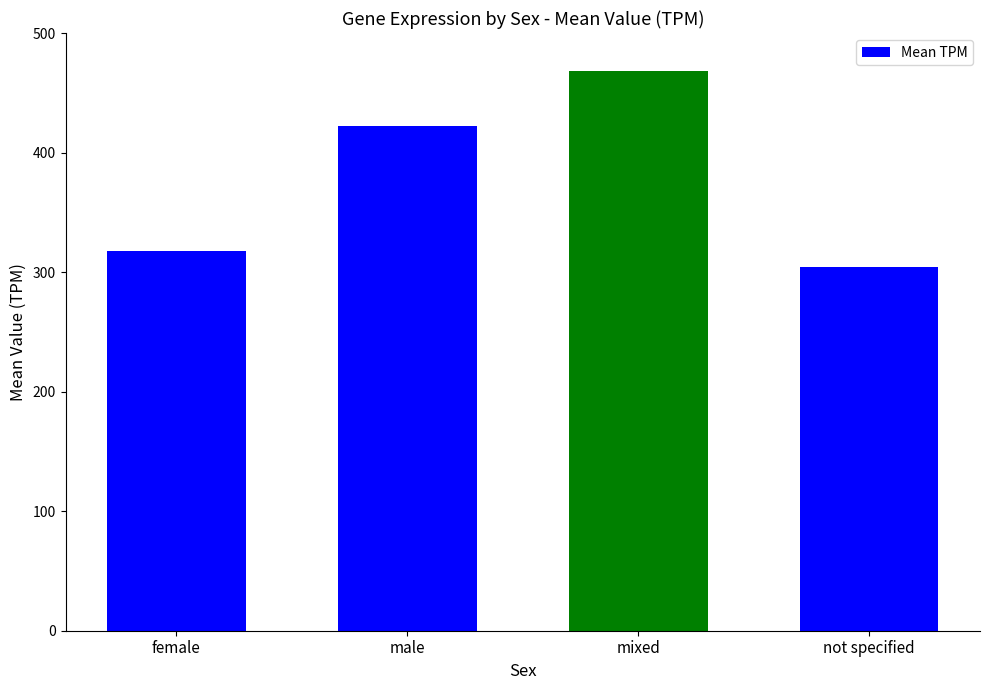

What is the maximum value shown in the chart?

468.0